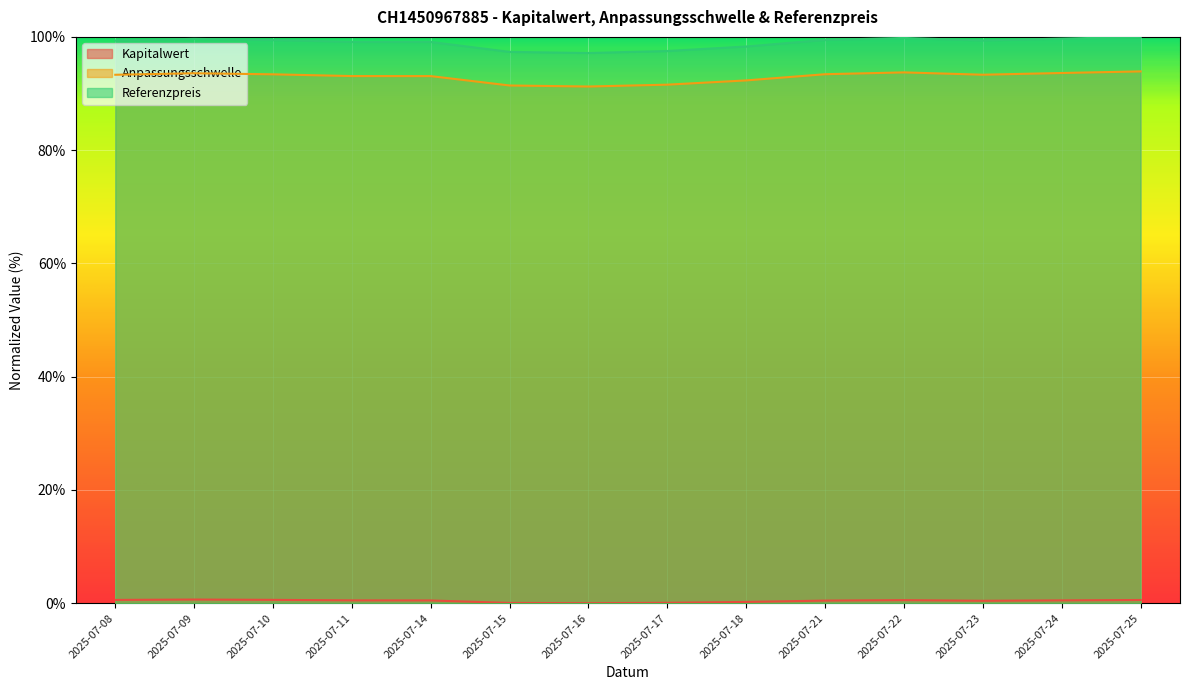

What is the greatest value displayed?

100.0